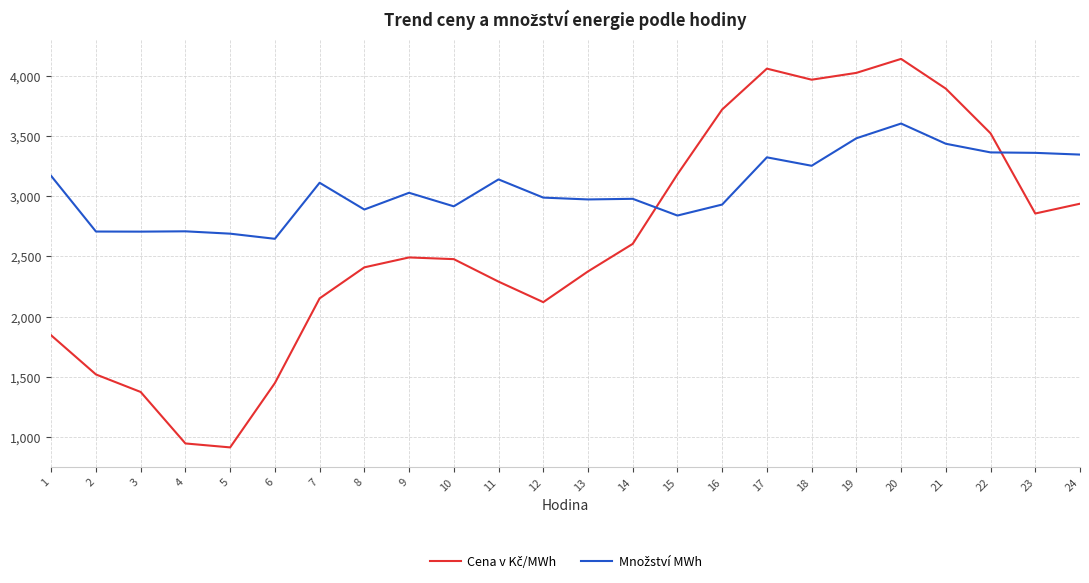

At which category is the sum across all series the highest?

20